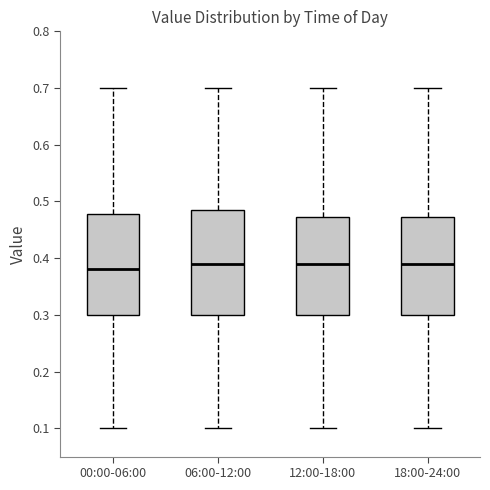

Reading left to right, transcribe this box plot: for each box, give where its median line is, the range the box spans, and where its two whiskers end, as read against the y-axis. The values are not printed on the chart, so give them approximately, as read against the axis.

00:00-06:00: median 0.38, box 0.30 to 0.48, whiskers 0.10 to 0.70
06:00-12:00: median 0.39, box 0.30 to 0.49, whiskers 0.10 to 0.70
12:00-18:00: median 0.39, box 0.30 to 0.47, whiskers 0.10 to 0.70
18:00-24:00: median 0.39, box 0.30 to 0.47, whiskers 0.10 to 0.70